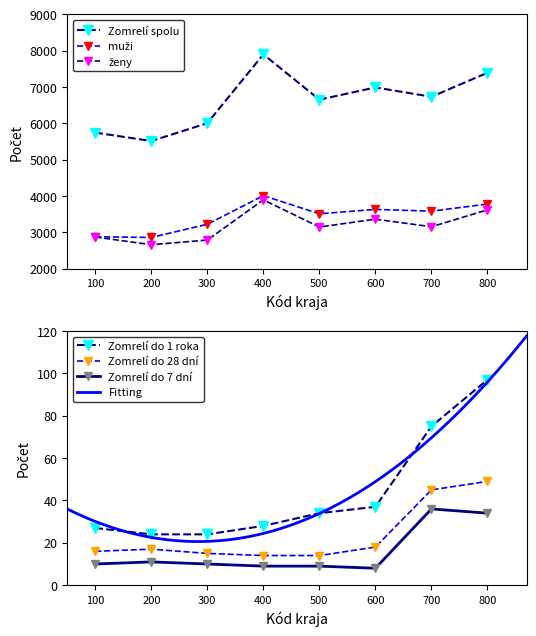

At which label is Zomrelí do 1 roka closest to 60?

700